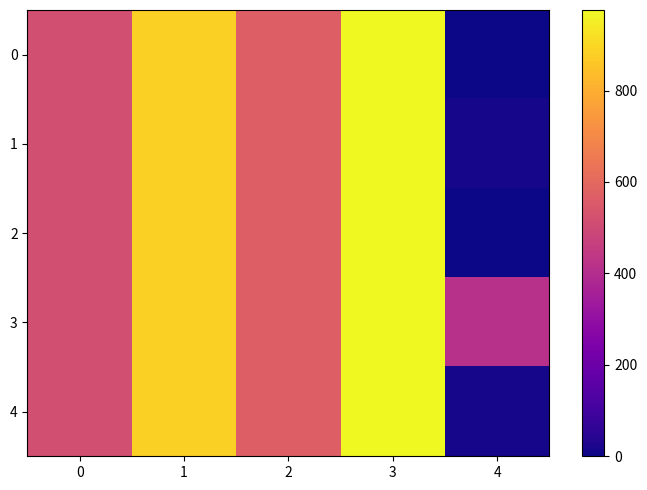

How many series are shown in this chart?

5